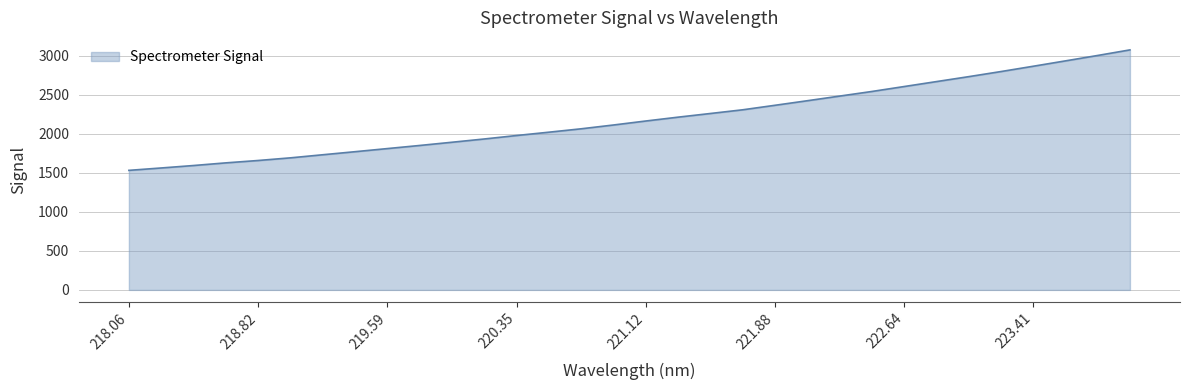

What is the maximum value shown in the chart?

3076.5